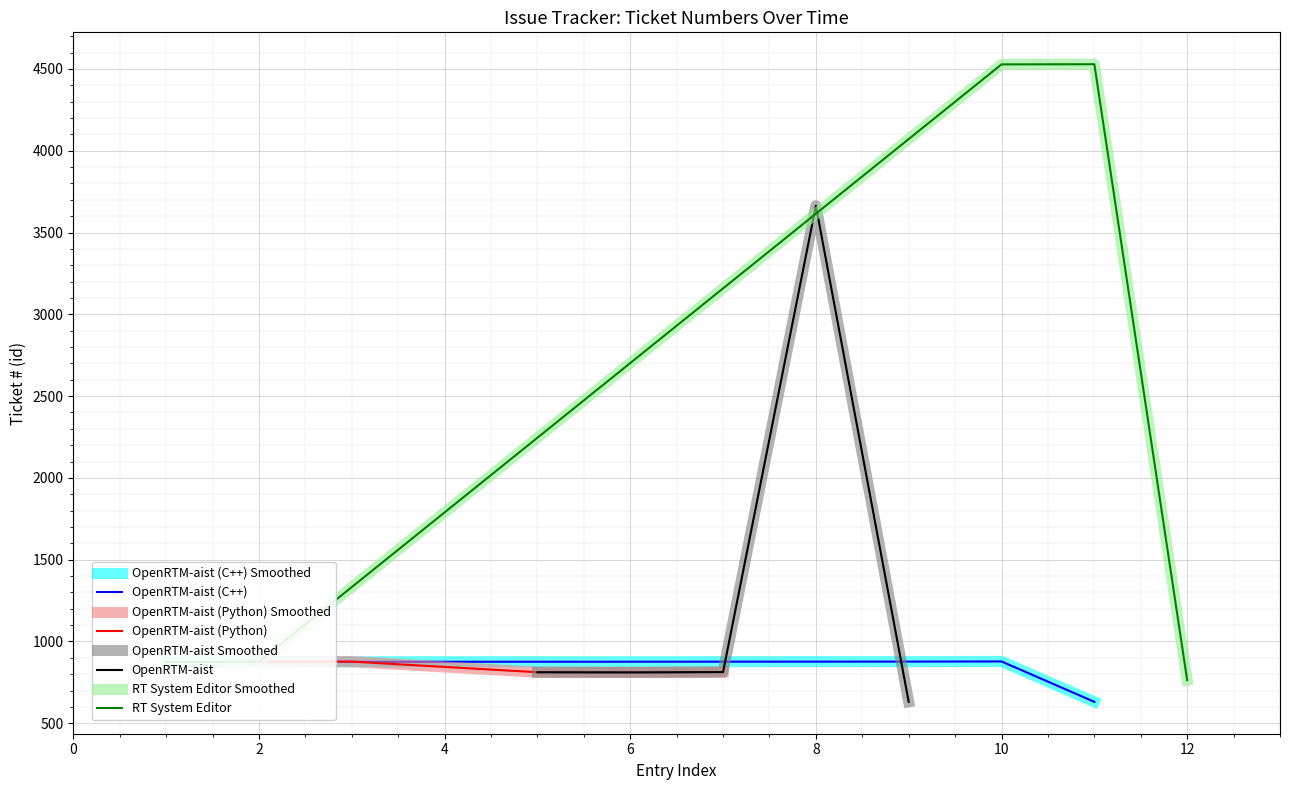

How many data points in OpenRTM-aist (Python) are above 813?

2